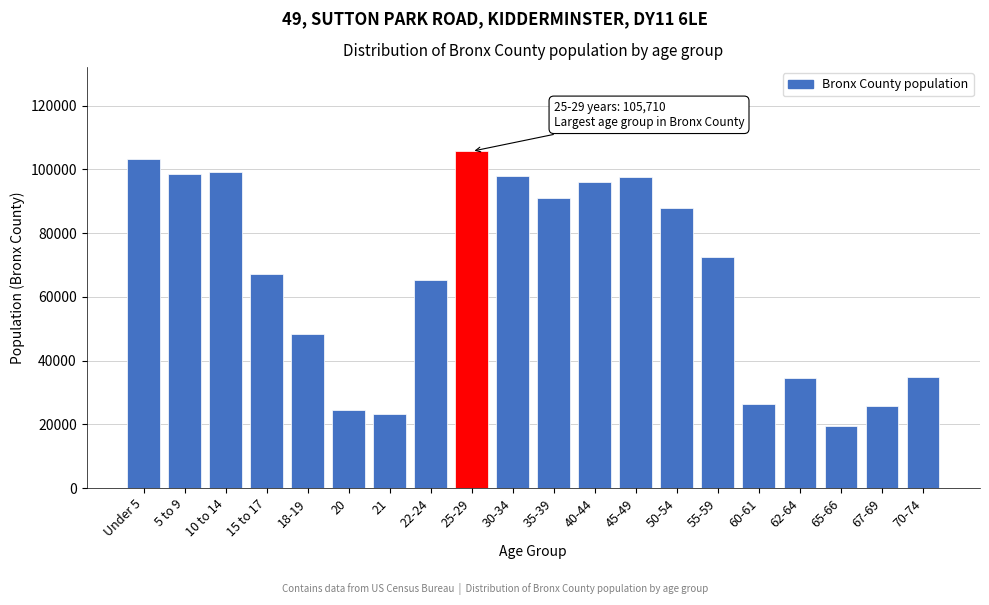

Which has a higher value, 10 to 14 or 65-66?

10 to 14